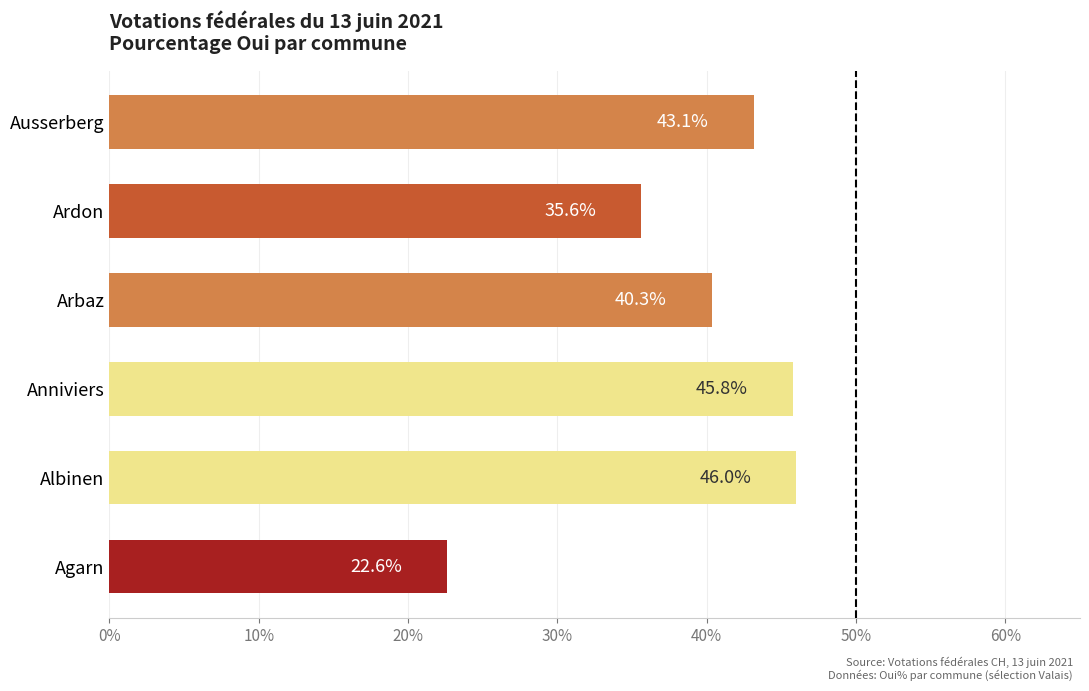

Between Agarn and Ardon, which is larger?

Ardon